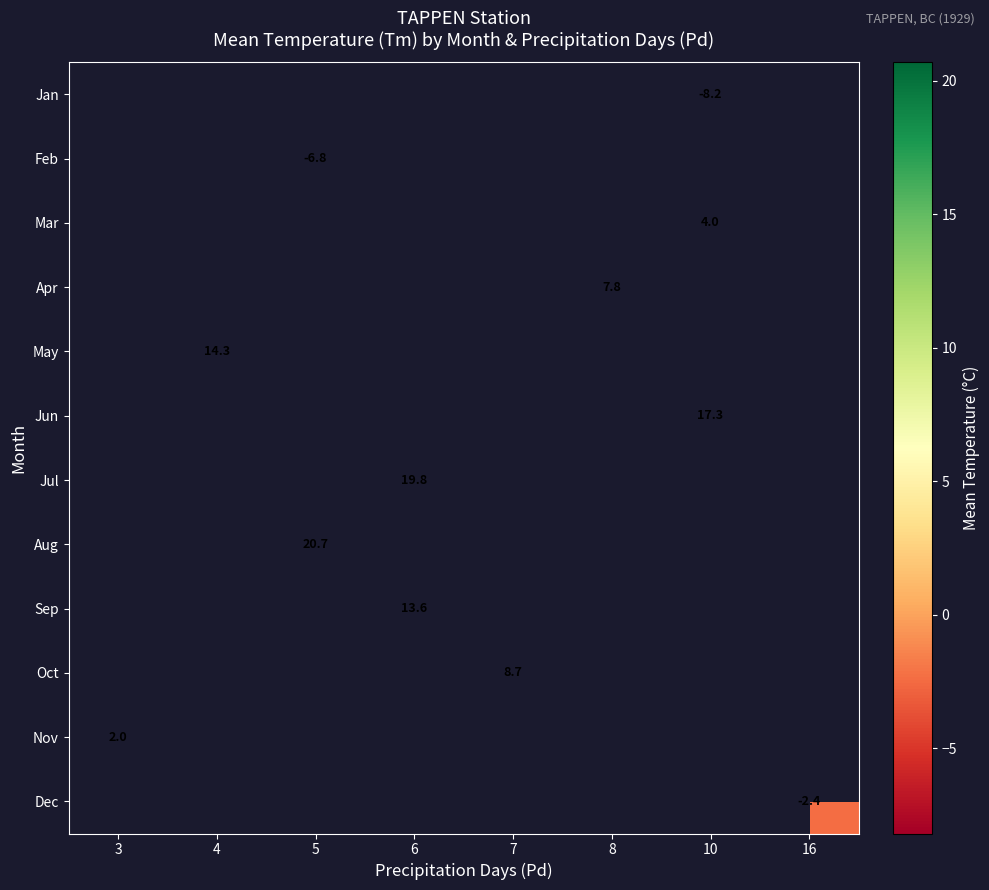

Which category has the highest value across all series?

5